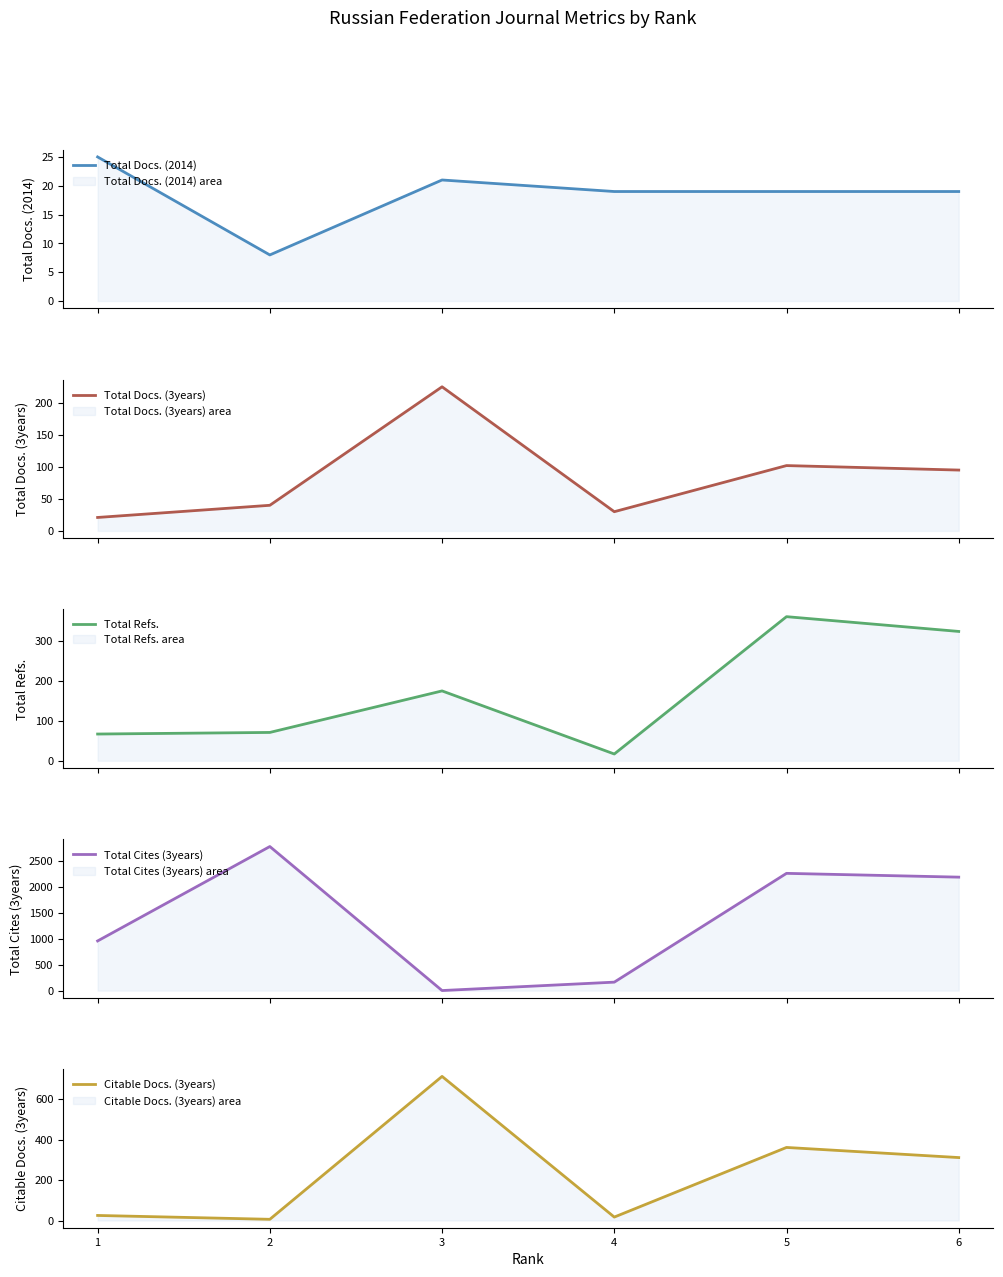

What is the lowest value of the Total Docs. (2014) series?

8